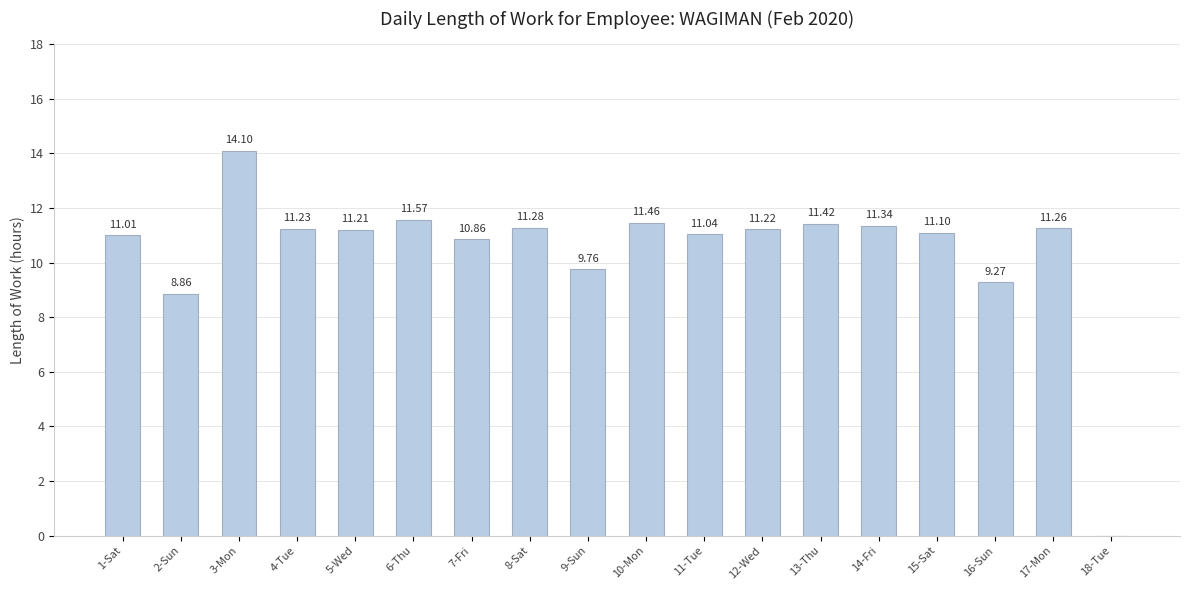

Reading left to right, transcribe all the data shown in this chart.

1-Sat=11.0	2-Sun=8.9	3-Mon=14.1	4-Tue=11.2	5-Wed=11.2	6-Thu=11.6	7-Fri=10.9	8-Sat=11.3	9-Sun=9.8	10-Mon=11.5	11-Tue=11.0	12-Wed=11.2	13-Thu=11.4	14-Fri=11.3	15-Sat=11.1	16-Sun=9.3	17-Mon=11.3	18-Tue=0.0